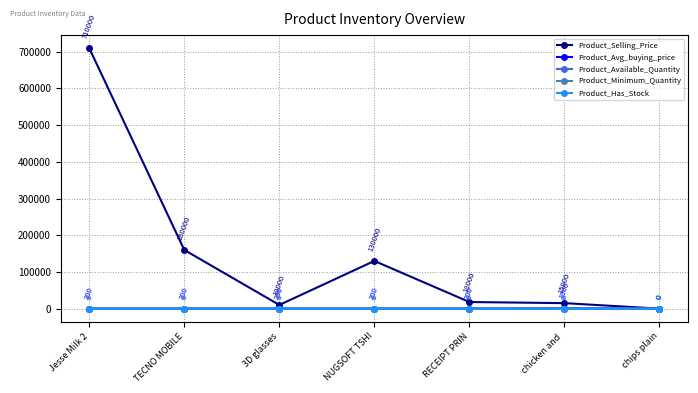

What is the value of the Product_Avg_buying_price point at the 2nd from the left?

200